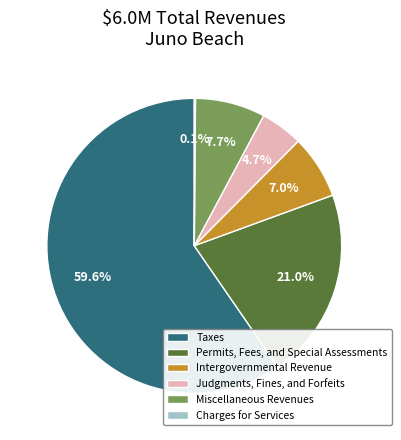

What is the ratio of the value at Intergovernmental Revenue to the value at Judgments, Fines, and Forfeits?

1.5